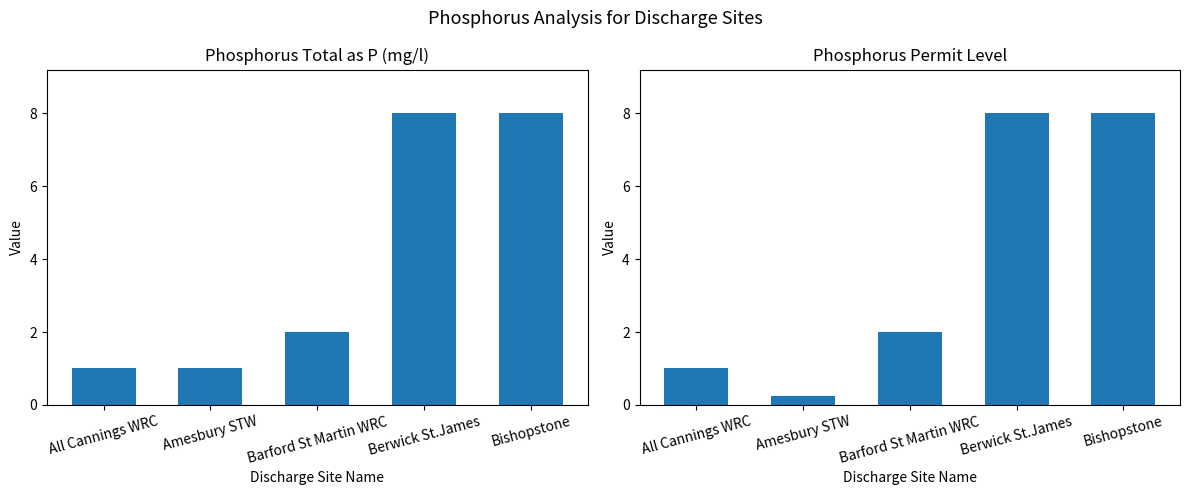

At which category is the sum across all series the highest?

Berwick St.James